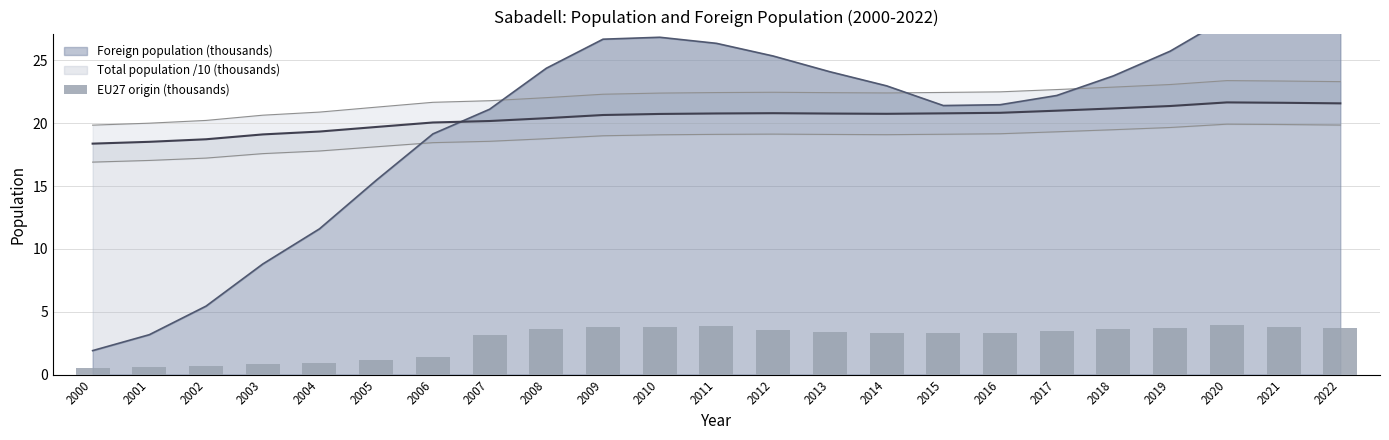

What is the difference between the maximum and minimum values?

3.4